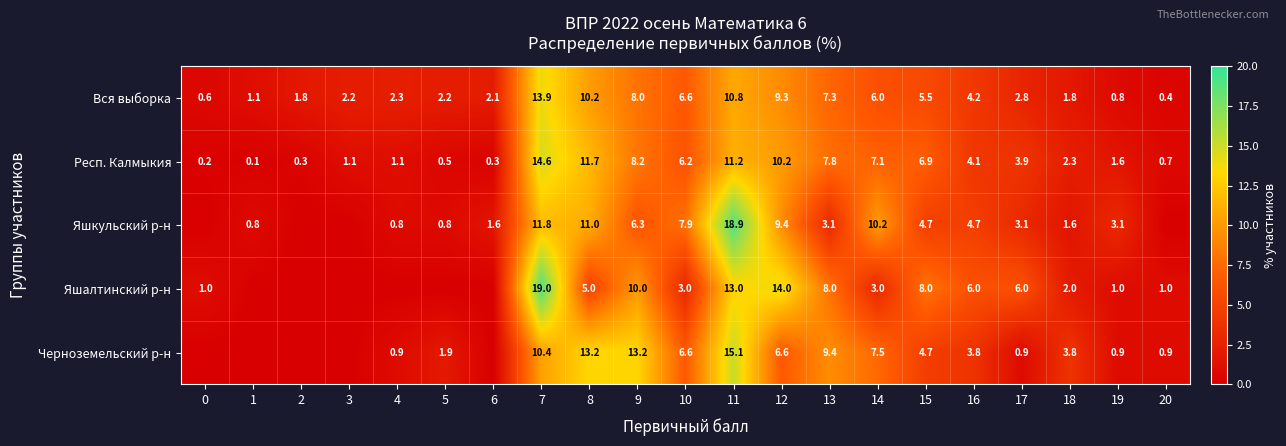

What value does the Респ. Калмыкия series have at 5?

0.5